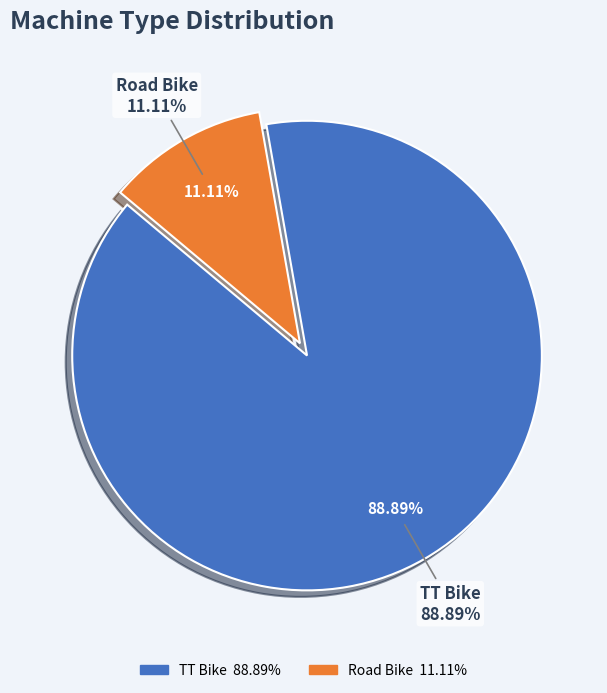

Is Road Bike the majority of the pie?

No